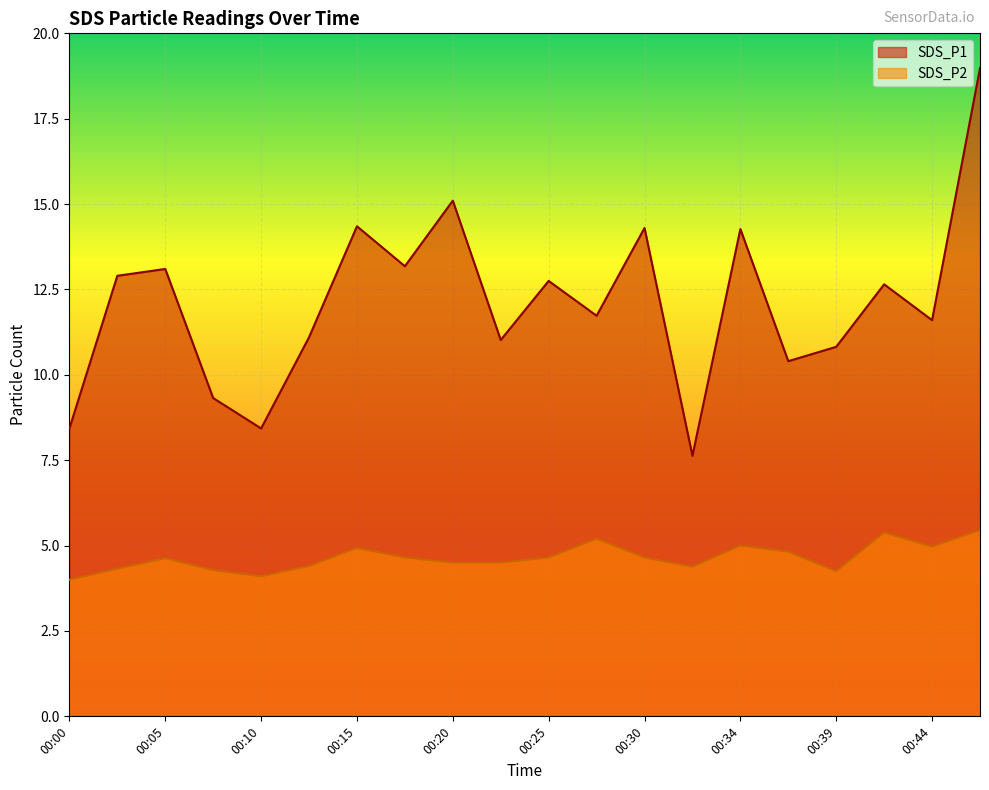

What are all the series names shown in the legend?

SDS_P1, SDS_P2